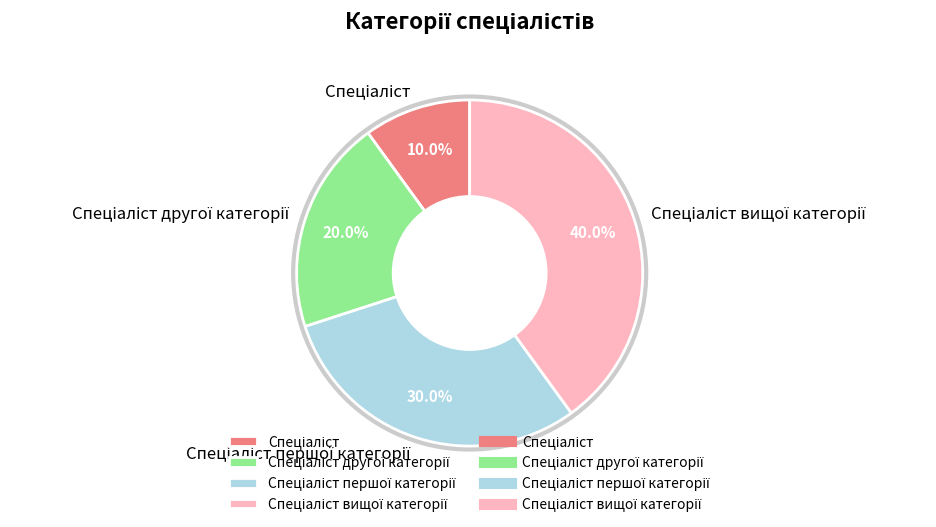

Is there any slice that represents more than half of the pie?

No